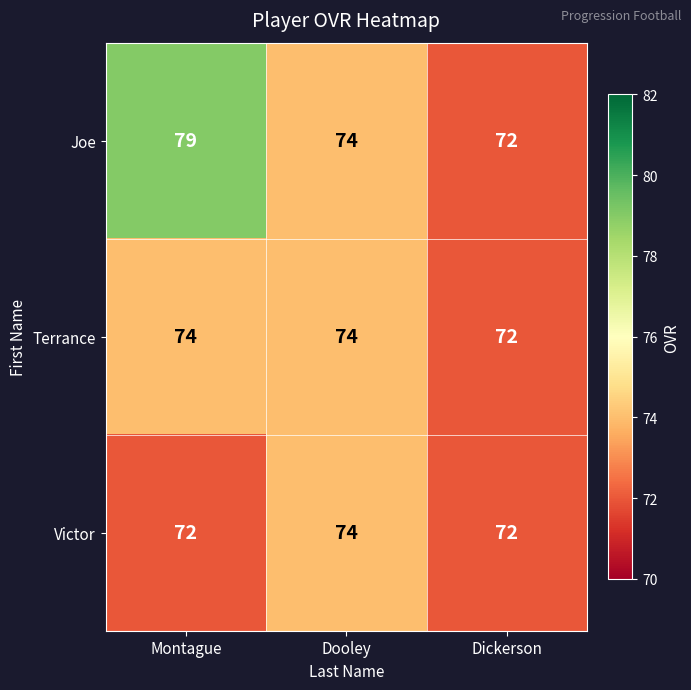

The value of Victor at Dooley is 74. True or false?

True